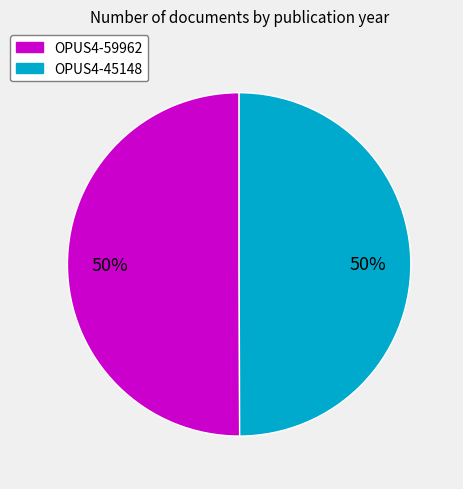

Do OPUS4-59962 and OPUS4-45148 together represent more than half of the pie?

Yes